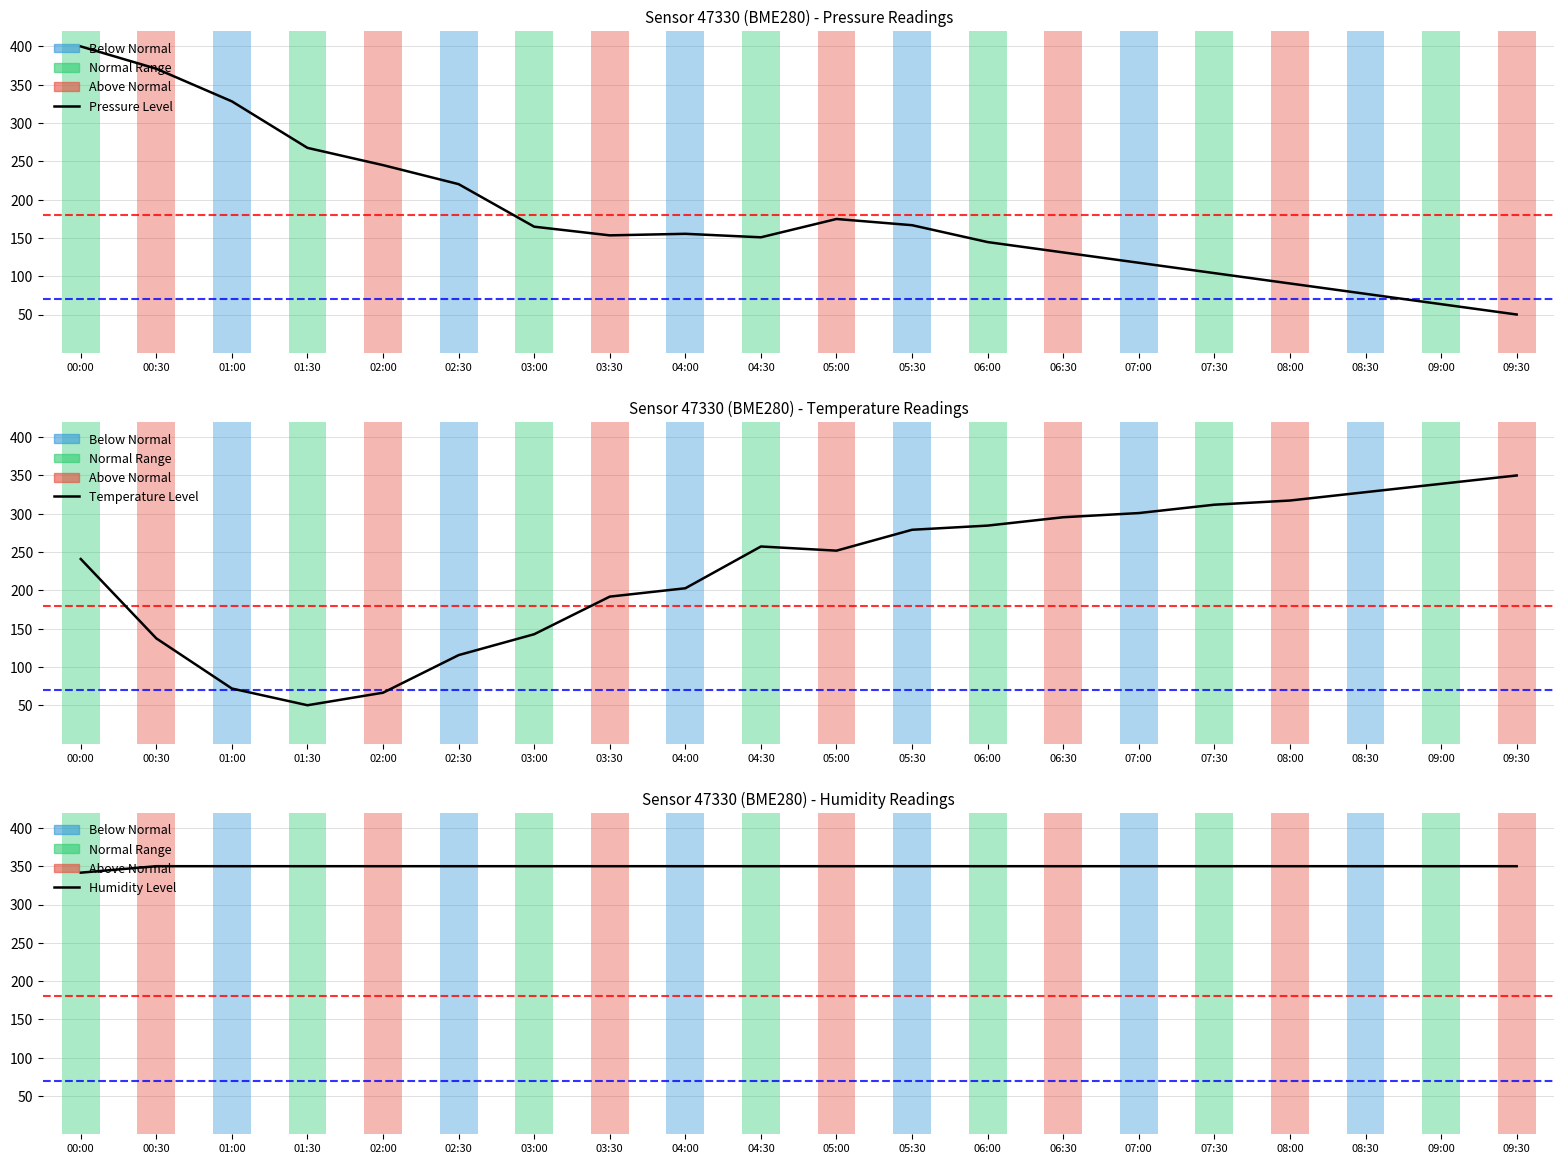

Read the humidity value at 05:00.

350.0